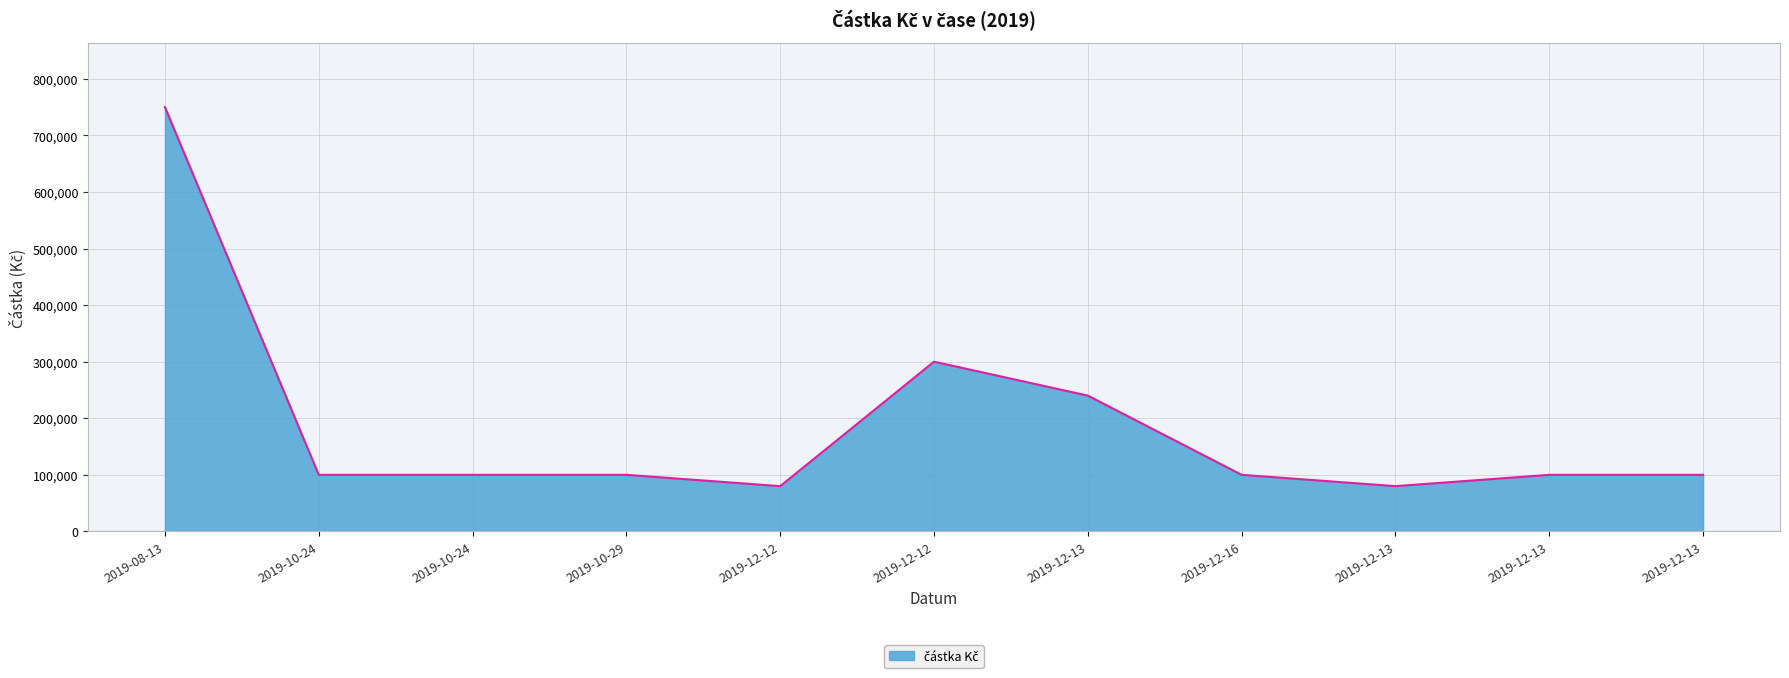

What is the difference between the values at 2019-10-24 and 2019-12-13?

140000